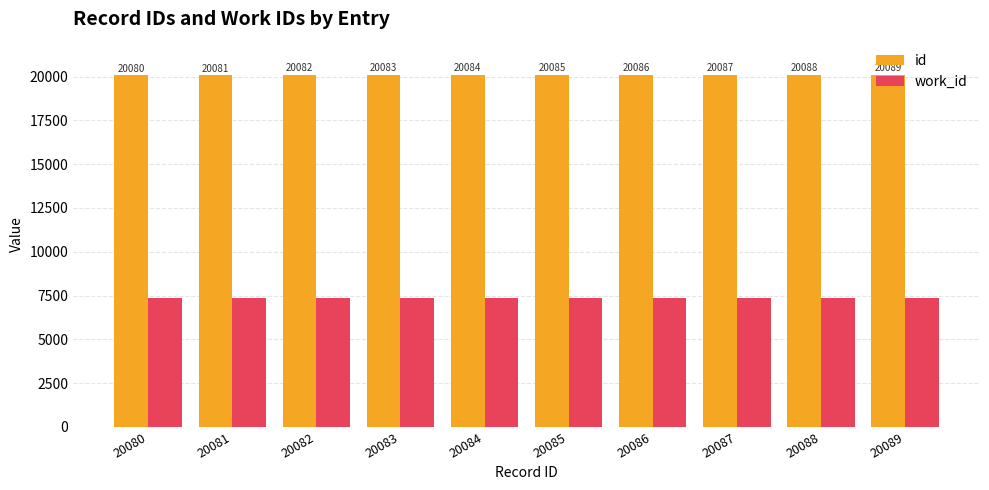

Count the id values in the range 20082 to 20087.

6